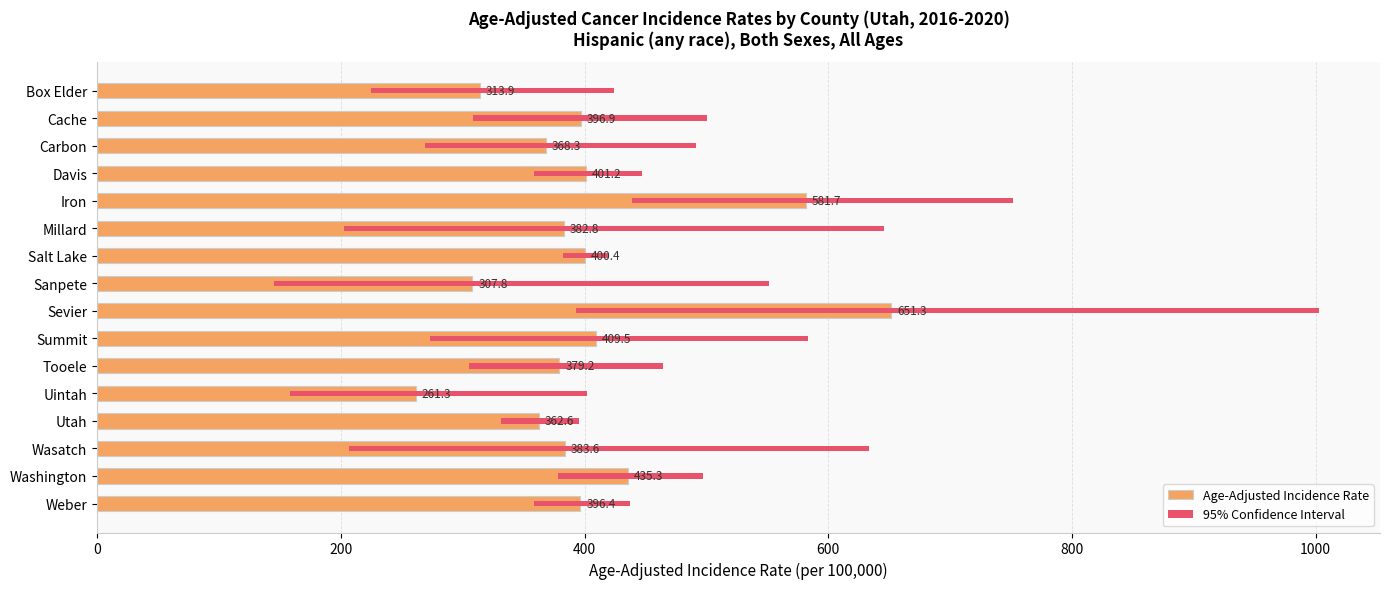

How many bars are there in total?

32